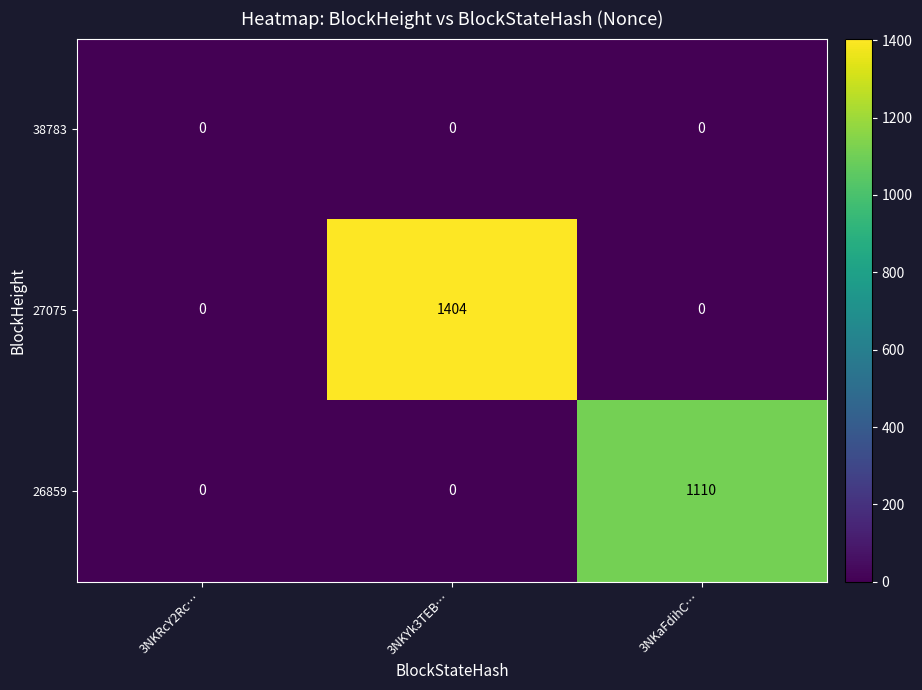

Reading left to right, transcribe all the data shown in this chart.

38783: 3NKRcY2Rc…=0	3NKYk3TEB…=0	3NKaFdihC…=0
27075: 3NKRcY2Rc…=0	3NKYk3TEB…=1404	3NKaFdihC…=0
26859: 3NKRcY2Rc…=0	3NKYk3TEB…=0	3NKaFdihC…=1110